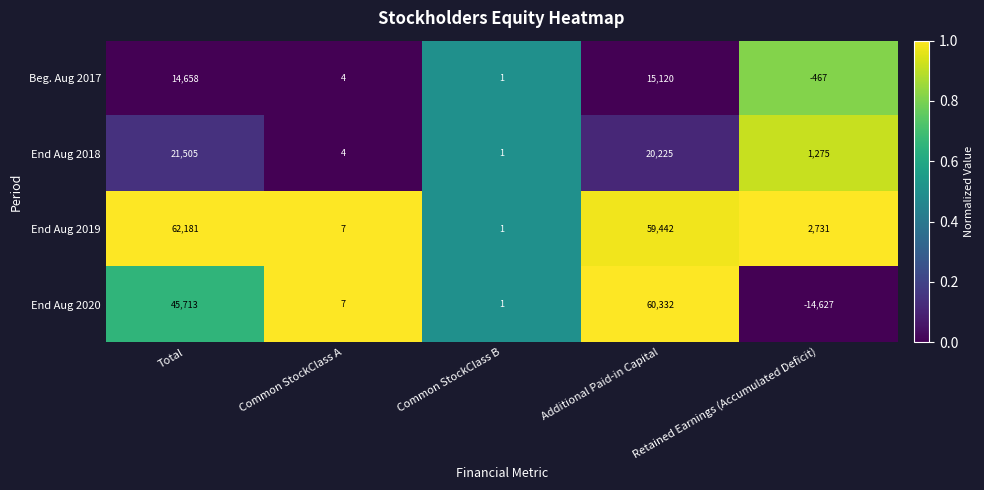

What is the average value of the Beg. Aug 2017 series?

5863